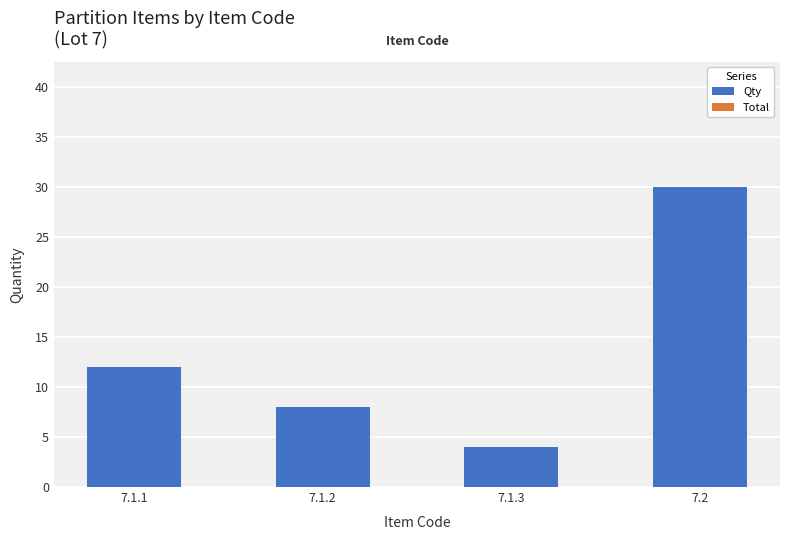

Is it true that the value at 7.1.3 is 6?

False